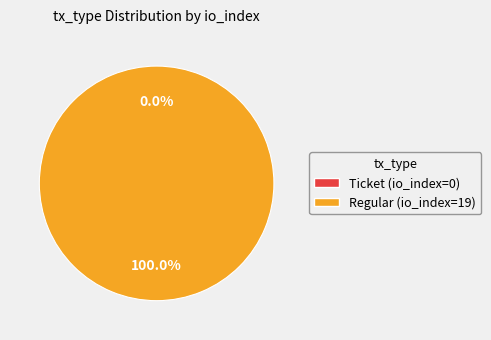

Is there a majority slice in this chart?

Yes